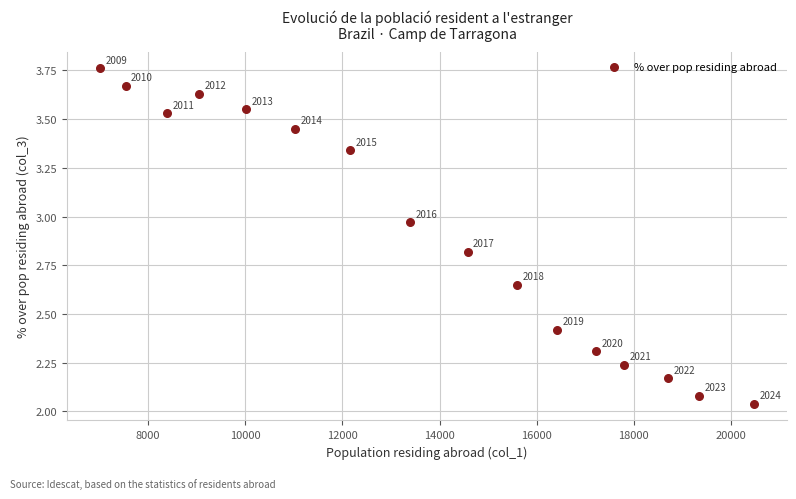

What is the range of Y values (max minus min)?

1.7